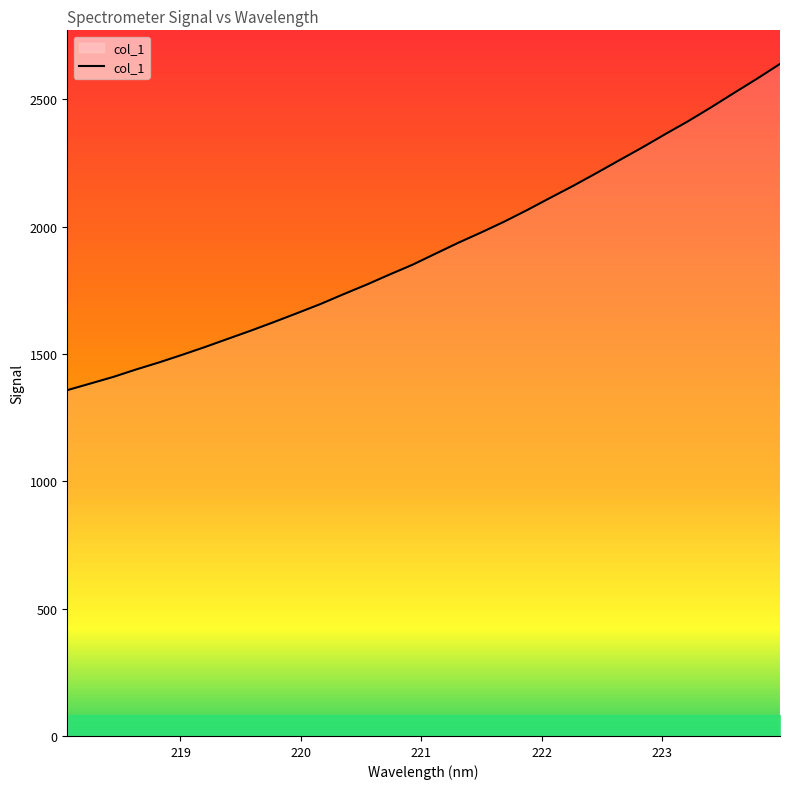

True or false: there are more than 2 points higher than both neighbors.

False